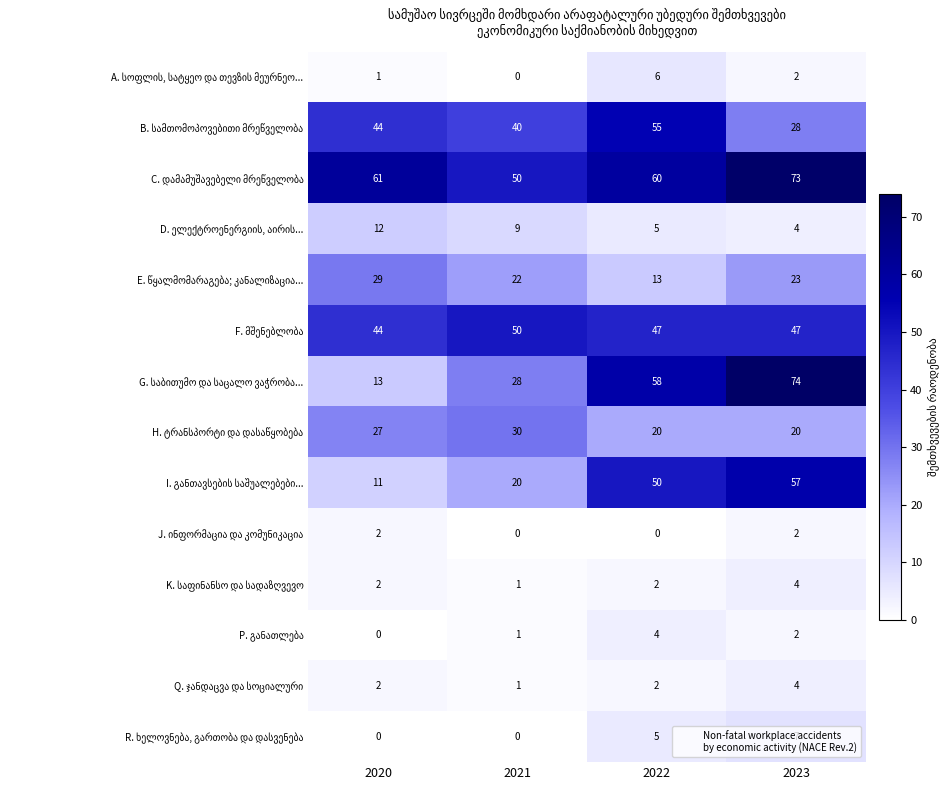

What is the greatest value displayed?

74